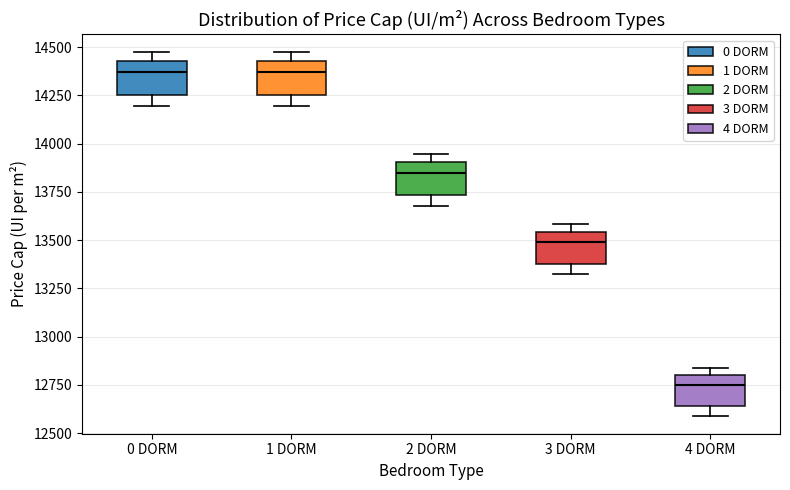

Reading left to right, read every box against the y-axis: the position of its median line, the range the box covers, and the ends of its whiskers. The values are not printed on the chart, so give them approximately, as read against the axis.

0 DORM: median 14350, box 14250 to 14450, whiskers 14200 to 14450 (just above the box's upper edge)
1 DORM: median 14350, box 14250 to 14450, whiskers 14200 to 14450 (just above the box's upper edge)
2 DORM: median 13850, box 13750 to 13900, whiskers 13700 to 13950
3 DORM: median 13500, box 13400 to 13550, whiskers 13300 to 13600
4 DORM: median 12750, box 12650 to 12800, whiskers 12600 to 12850